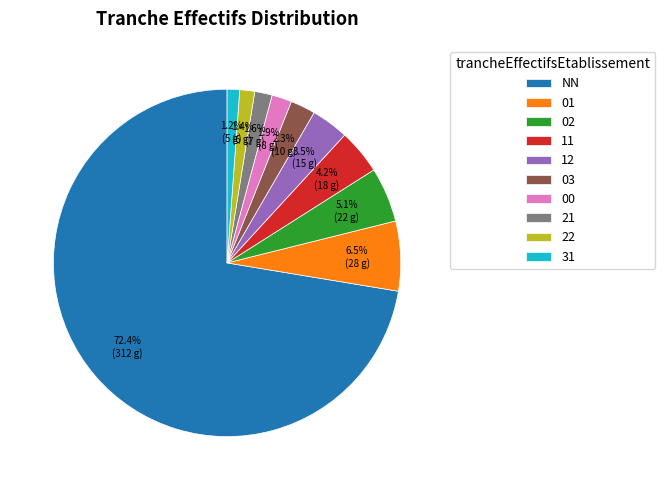

To the nearest percent, what is the difference between the largest and smallest slice percentages?

71%